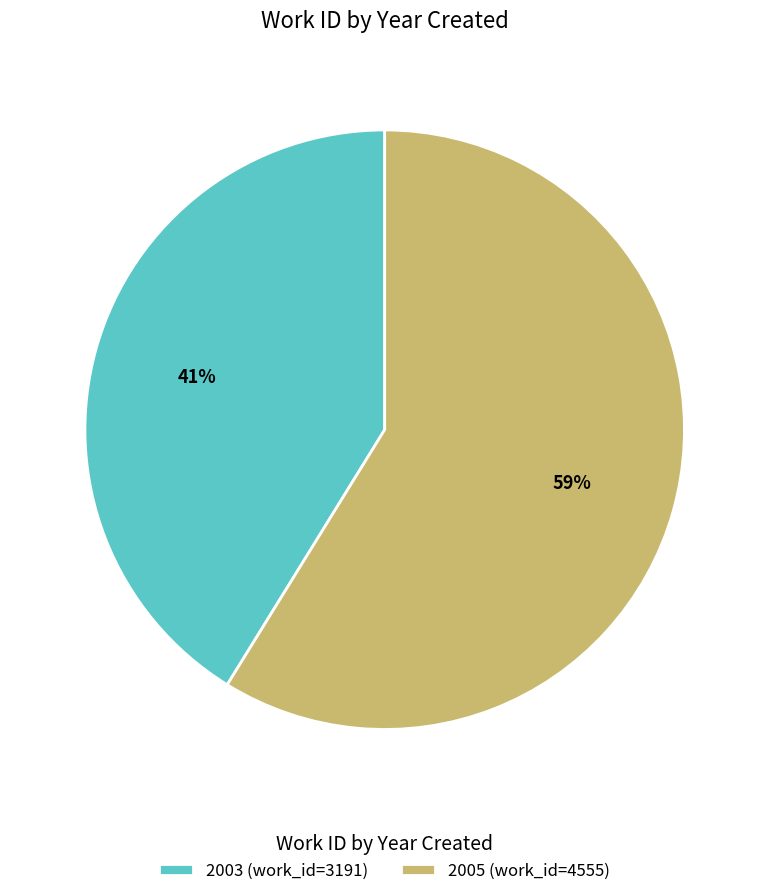

How many slices are in this pie chart?

2